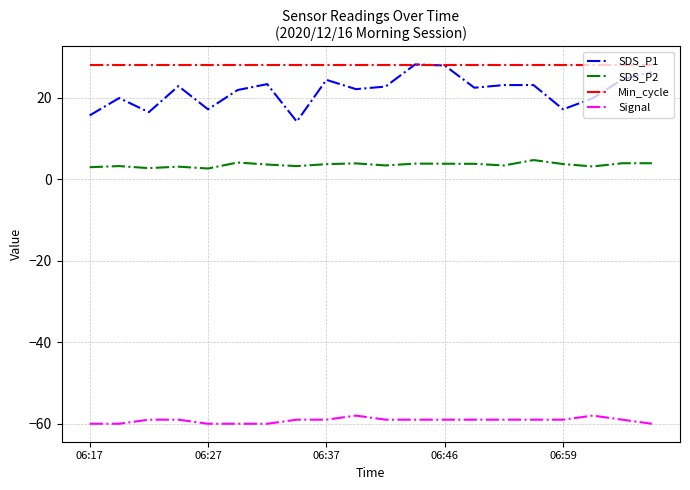

True or false: SDS_P2 and SDS_P1 intersect in this chart.

False